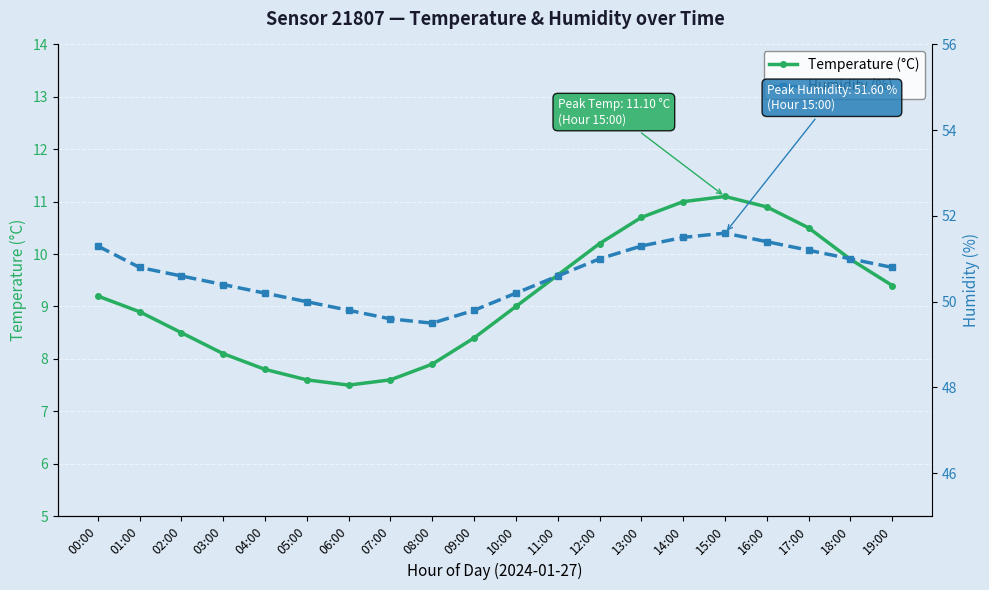

What is the difference between the second highest and second lowest values in the Humidity (%) series?

1.9